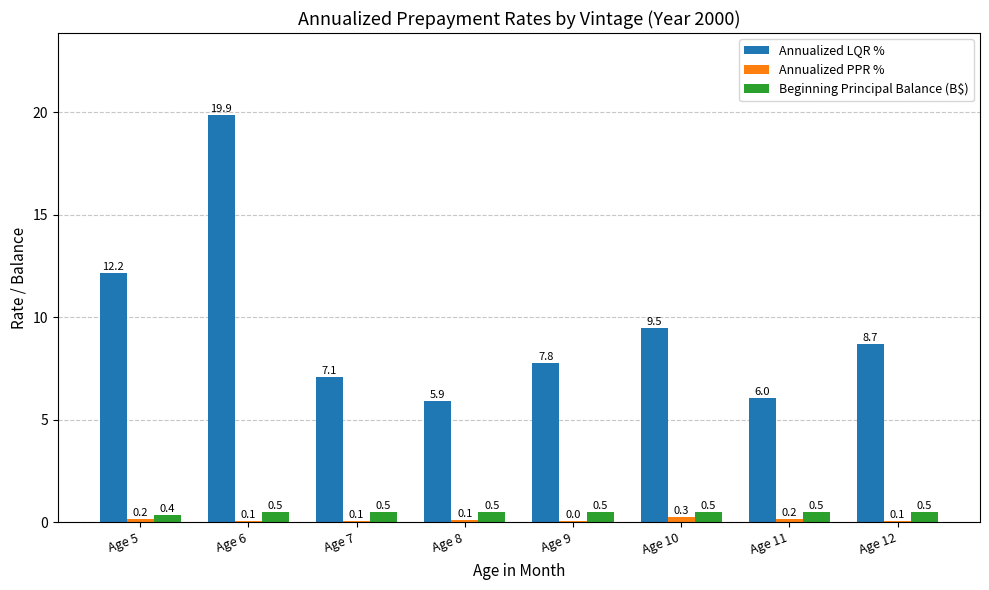

Is the value of Beginning Principal Balance (B$) at Age 8 greater than the value of Annualized LQR % at Age 11?

No